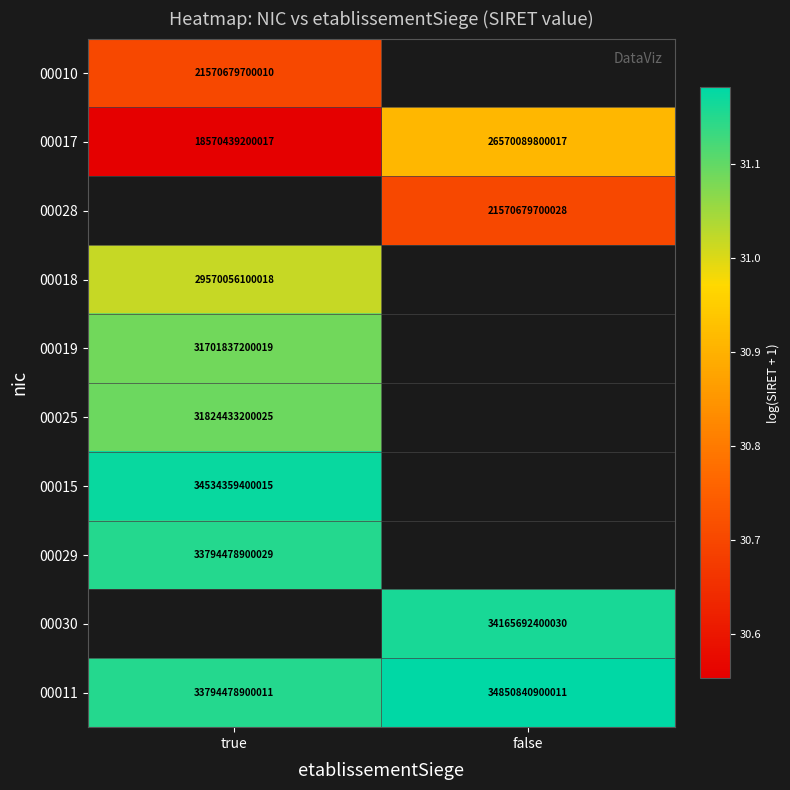

How many data points in 00011 are less than 34850840900011?

1